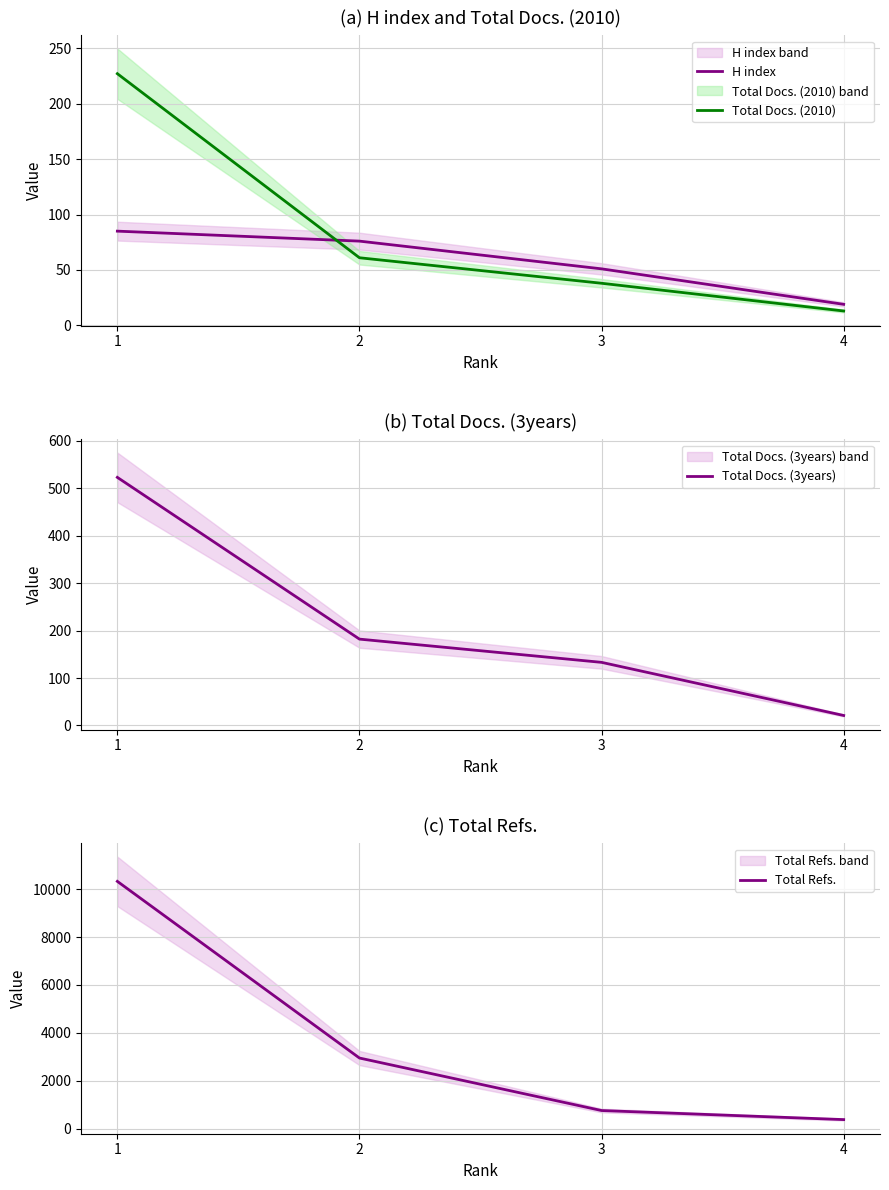

True or false: Total Docs. (3years) and Total Docs. (2010) intersect in this chart.

False